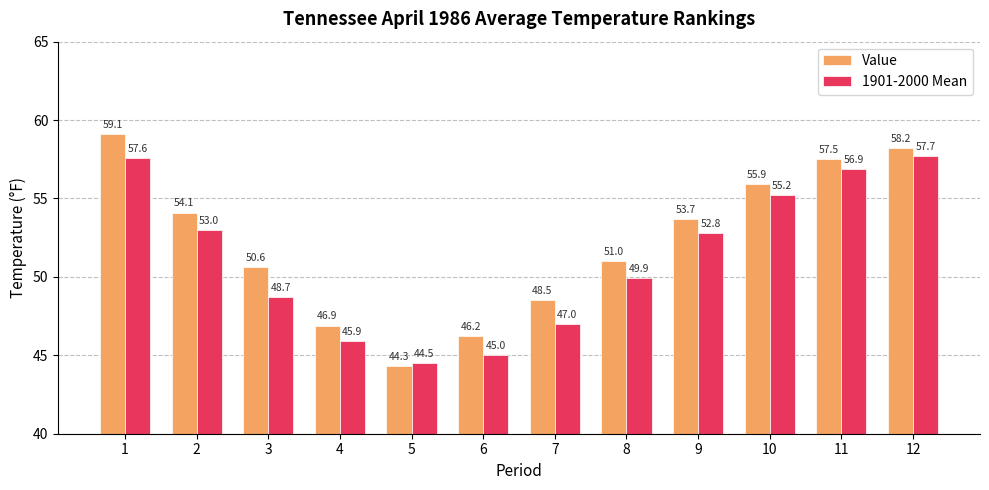

Is it true that Value equals 27.6 at 1?

False